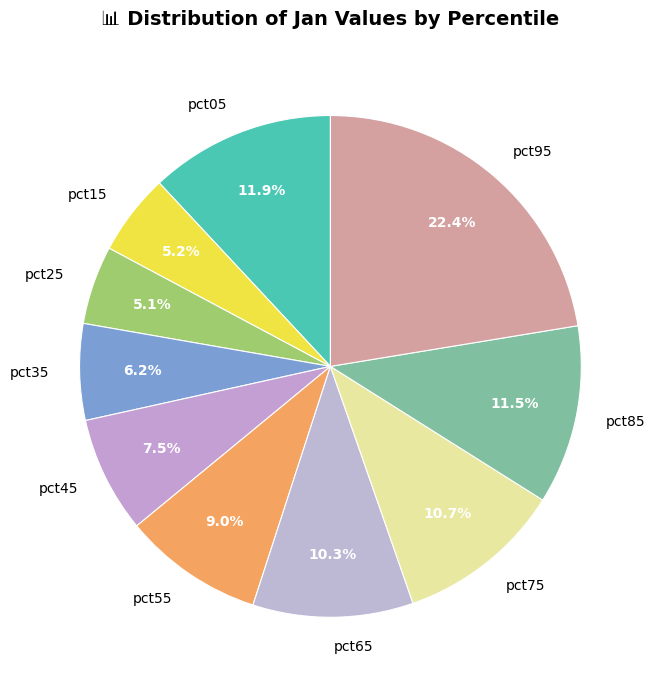

Is the sum of pct85 and pct75 greater than half?

No